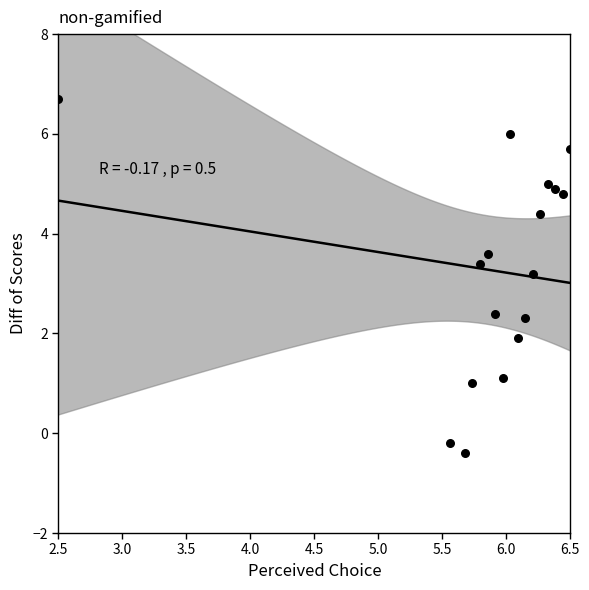

What Y value in the scatter plot is closest to 3?

3.2